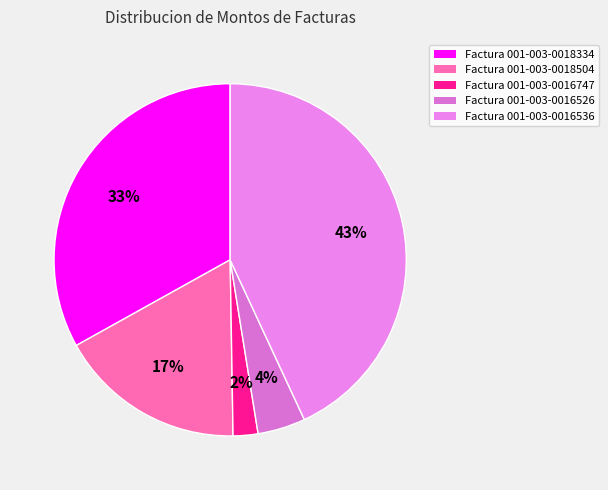

Count the number of slices in the pie.

5